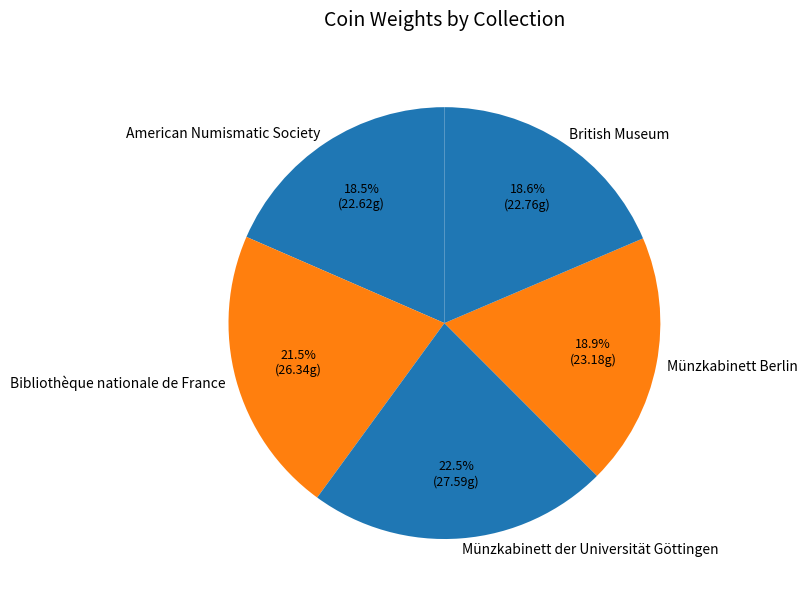

Which category has the biggest portion of the pie?

Münzkabinett der Universität Göttingen